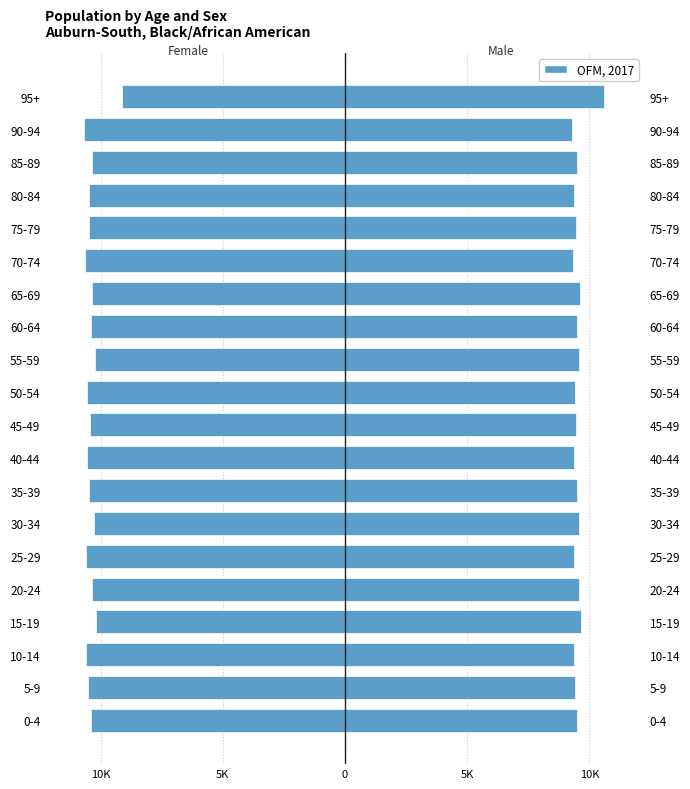

What is the change in value from 35-39 to 95+?

+1357